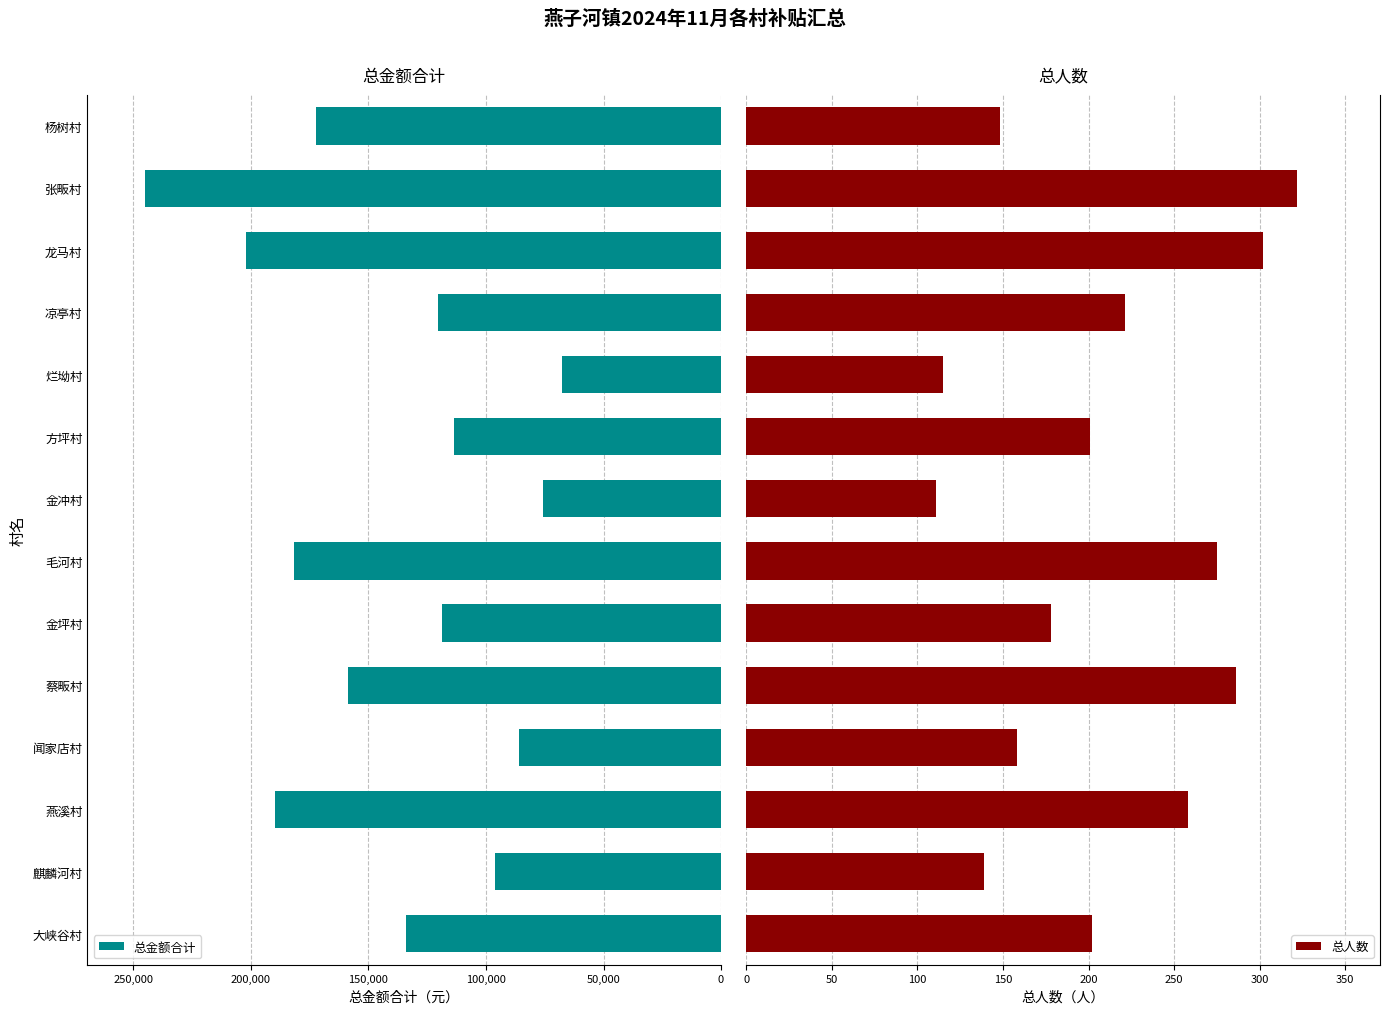

The value of 总金额合计 at 毛河村 is 181638.8. True or false?

True